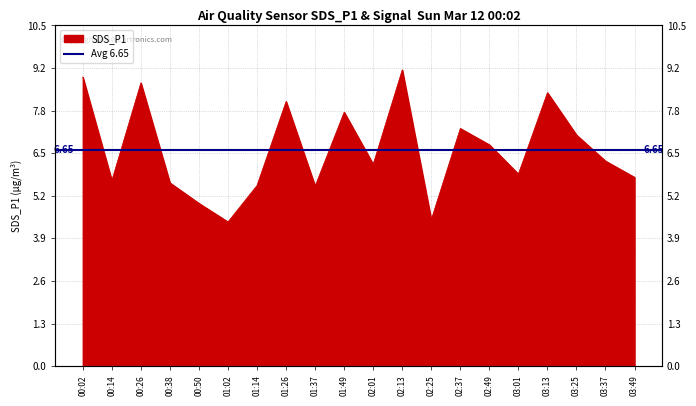

True or false: the data shows 11.0 at 01:26.

False